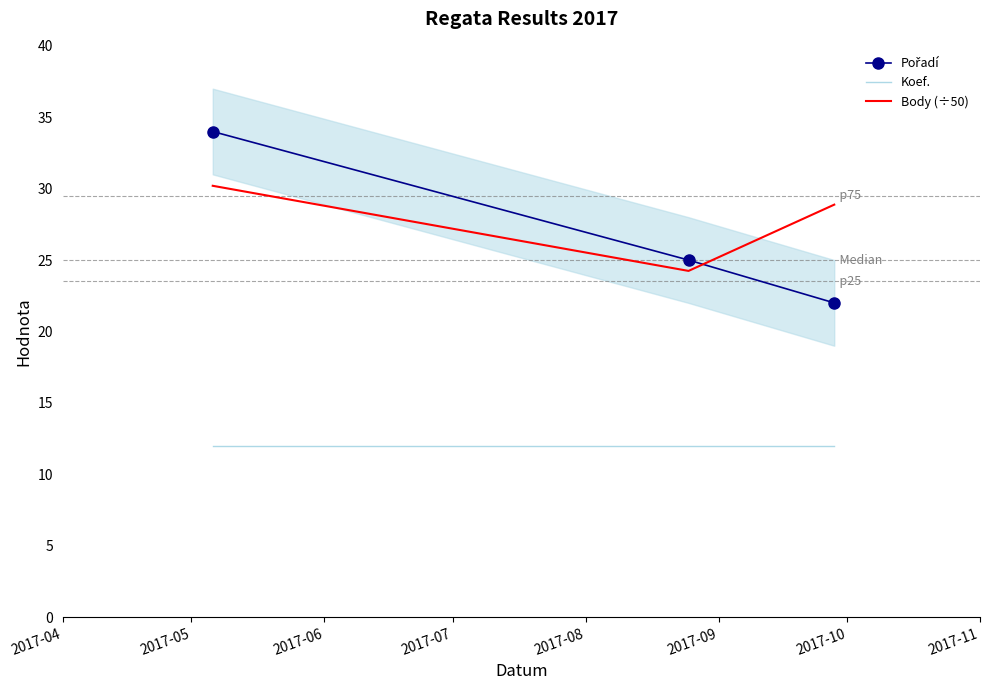

Does the chart have visible grid lines?

No